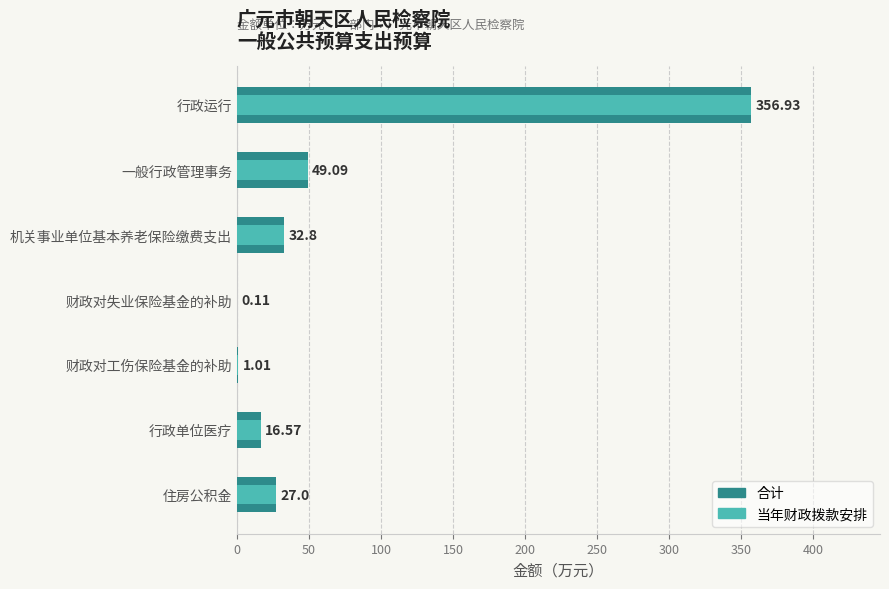

At how many categories does at least one series exceed 308?

1